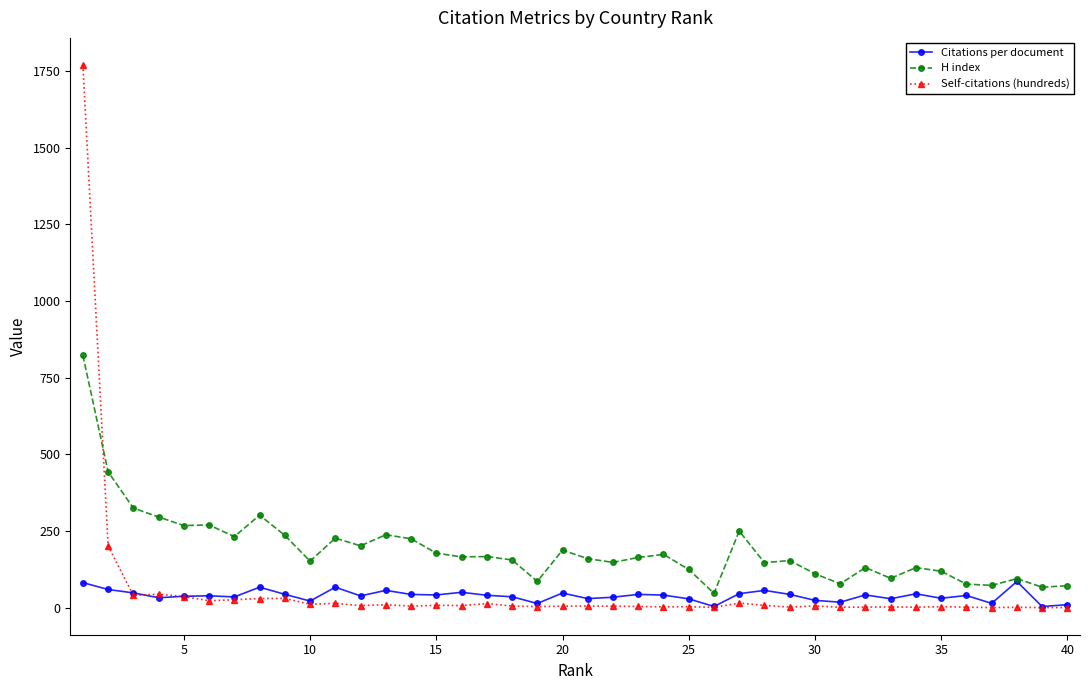

How many times do H index and Self-citations (hundreds) cross each other?

1